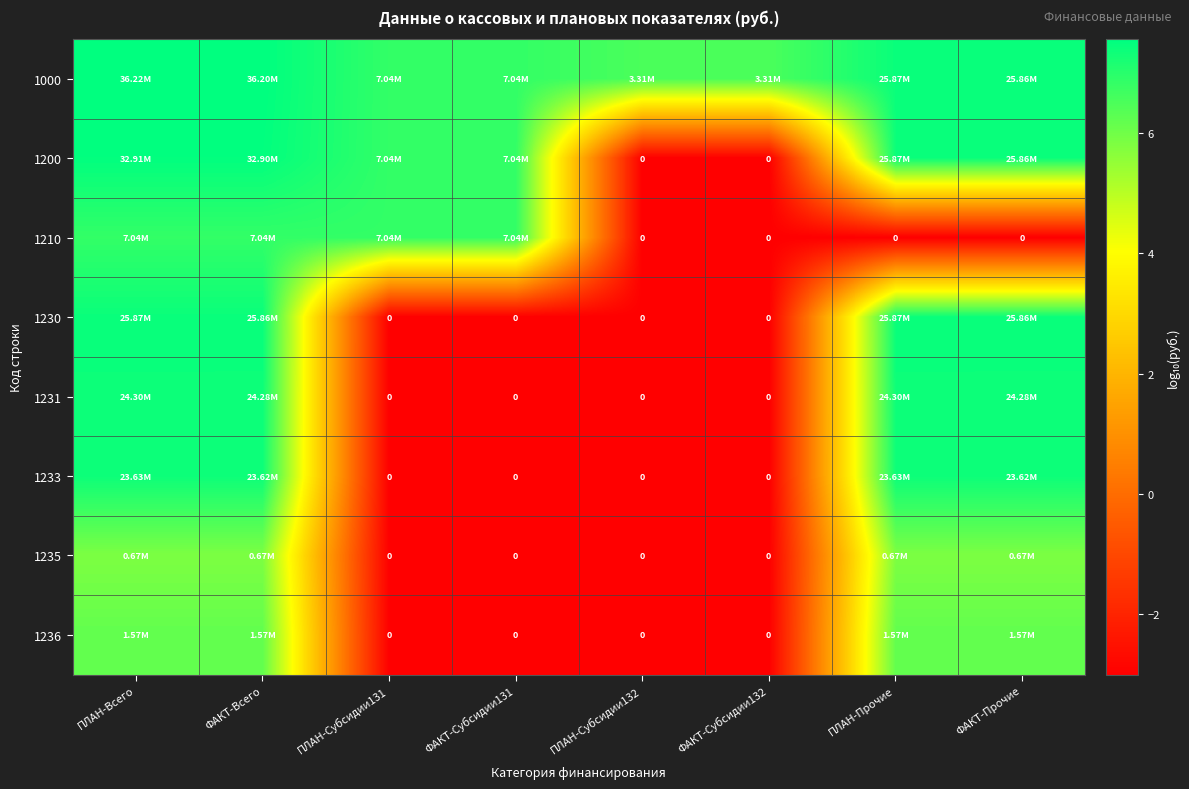

The 1233 series shows -1.4 at ФАКТ-Субсидии131. True or false?

False